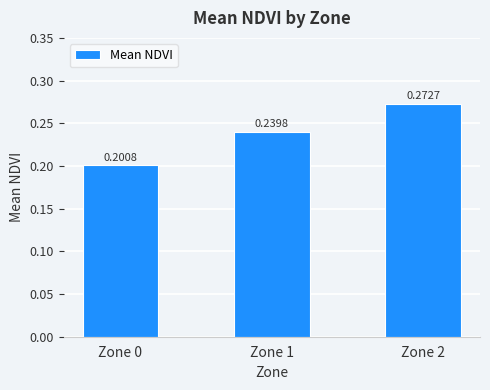

Rank the categories by value from lowest to highest.

Zone 0, Zone 1, Zone 2